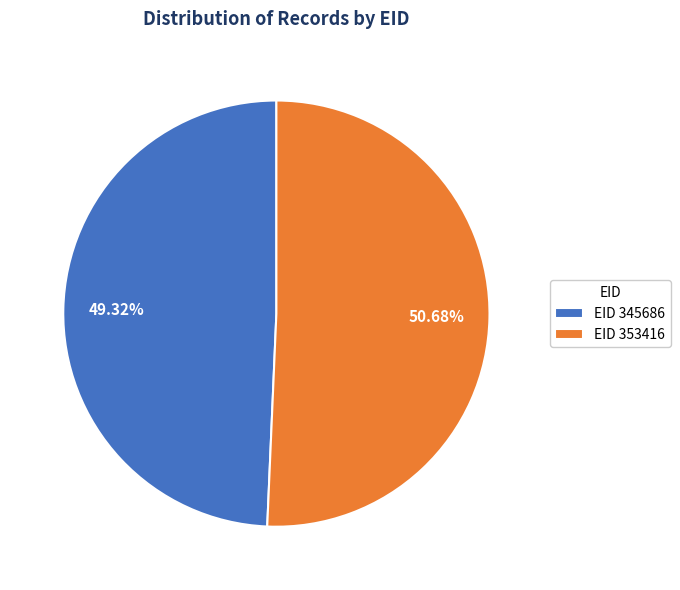

What is the smallest slice in the pie chart?

EID 345686